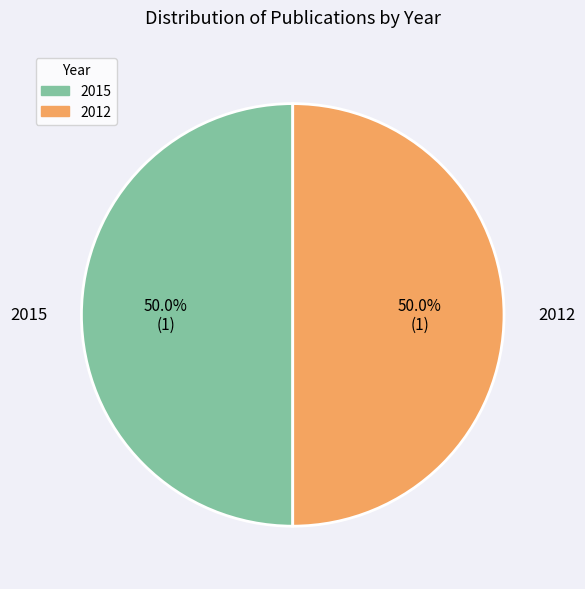

To the nearest percent, what is the average slice percentage?

50%